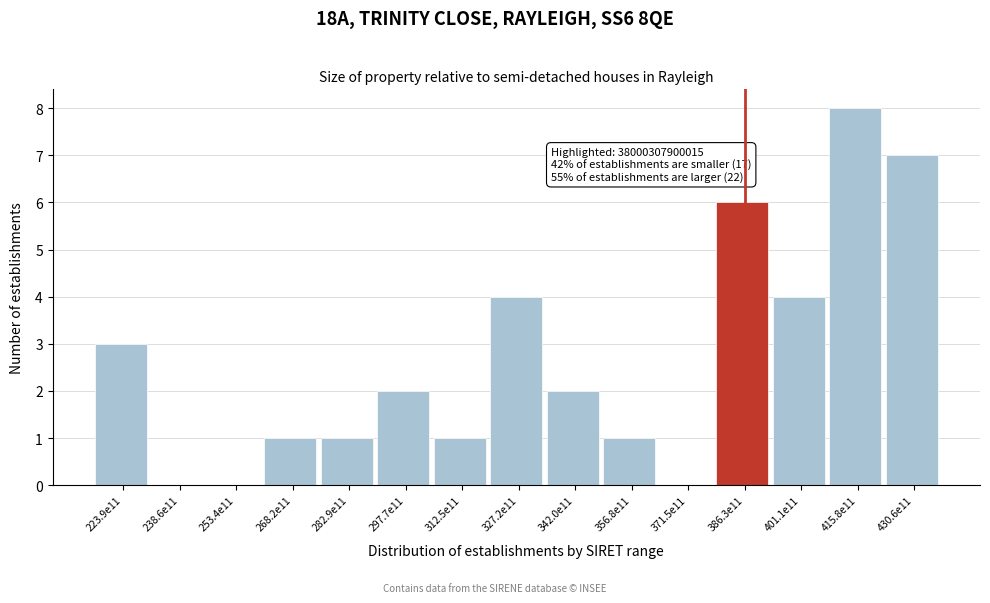

Reading right to left, transcribe all the data shown in this chart.

430.6e11=7	415.8e11=8	401.1e11=4	386.3e11=6	371.5e11=0	356.8e11=1	342.0e11=2	327.2e11=4	312.5e11=1	297.7e11=2	282.9e11=1	268.2e11=1	253.4e11=0	238.6e11=0	223.9e11=3